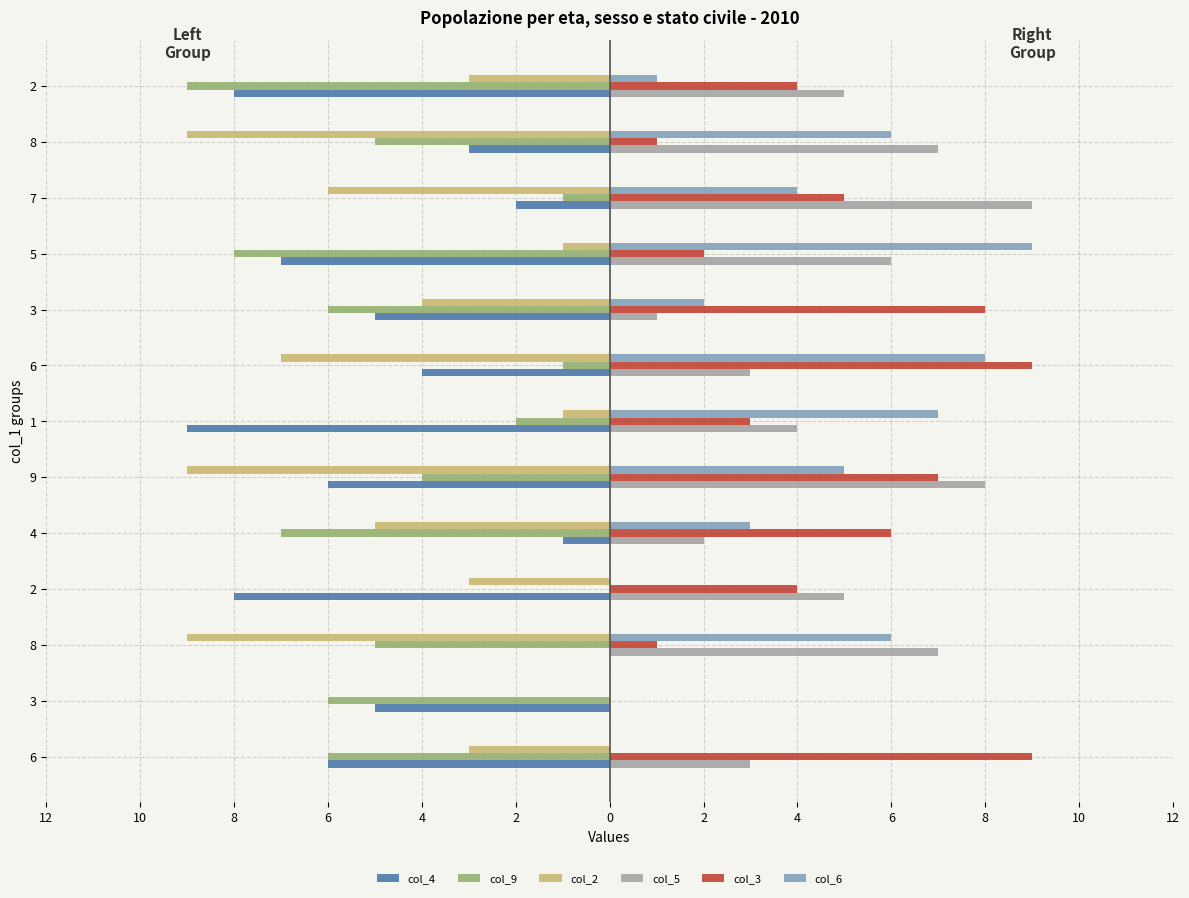

Which series has the largest total across all categories?

col_5